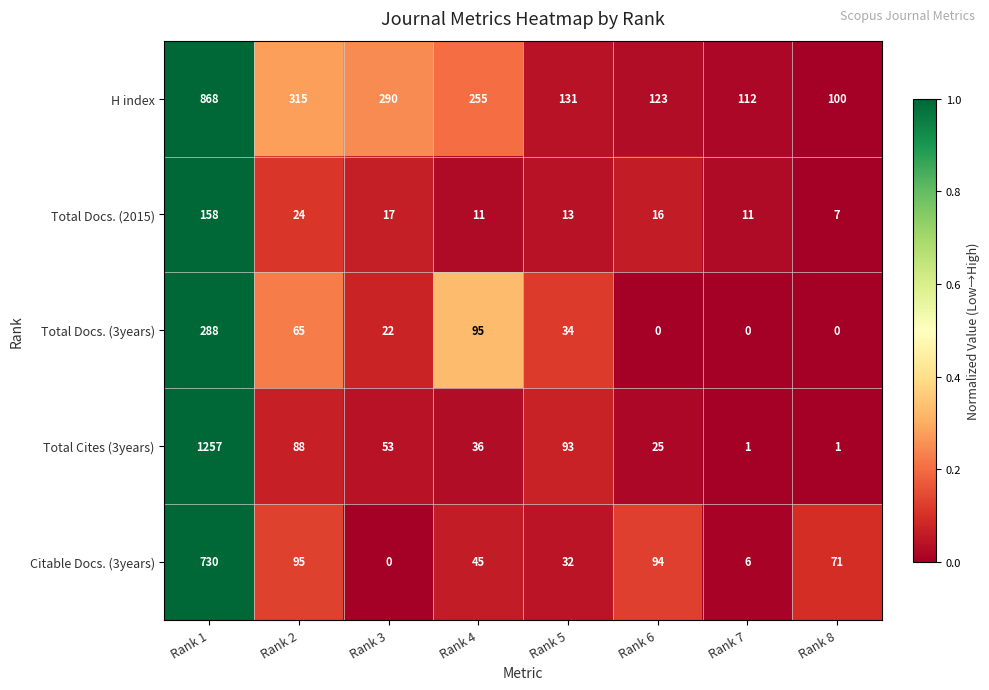

The Citable Docs. (3years) series shows 71 at Rank 8. True or false?

True